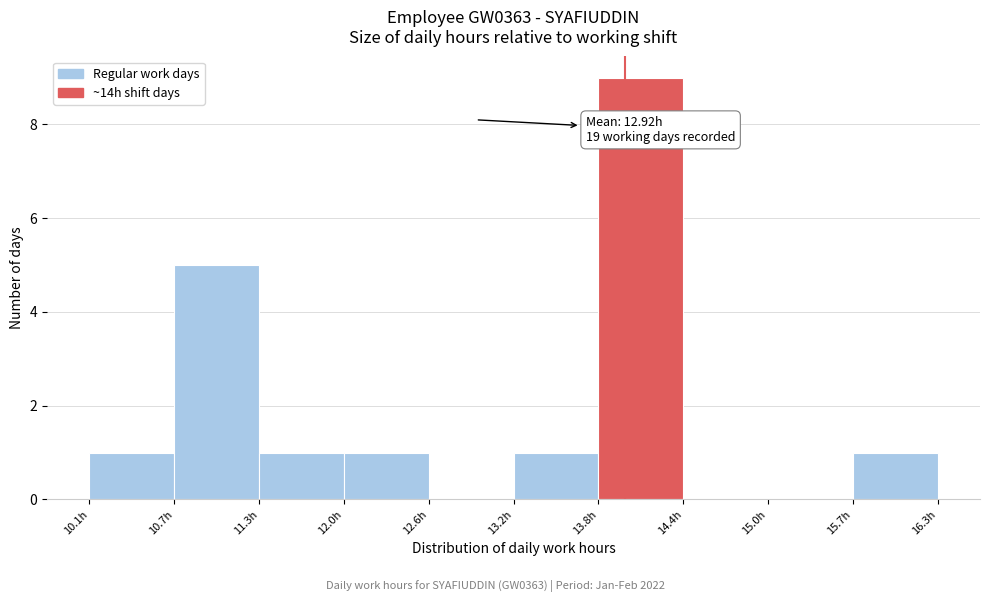

Which range on the x-axis has the tallest bar?

13.8 to 14.4